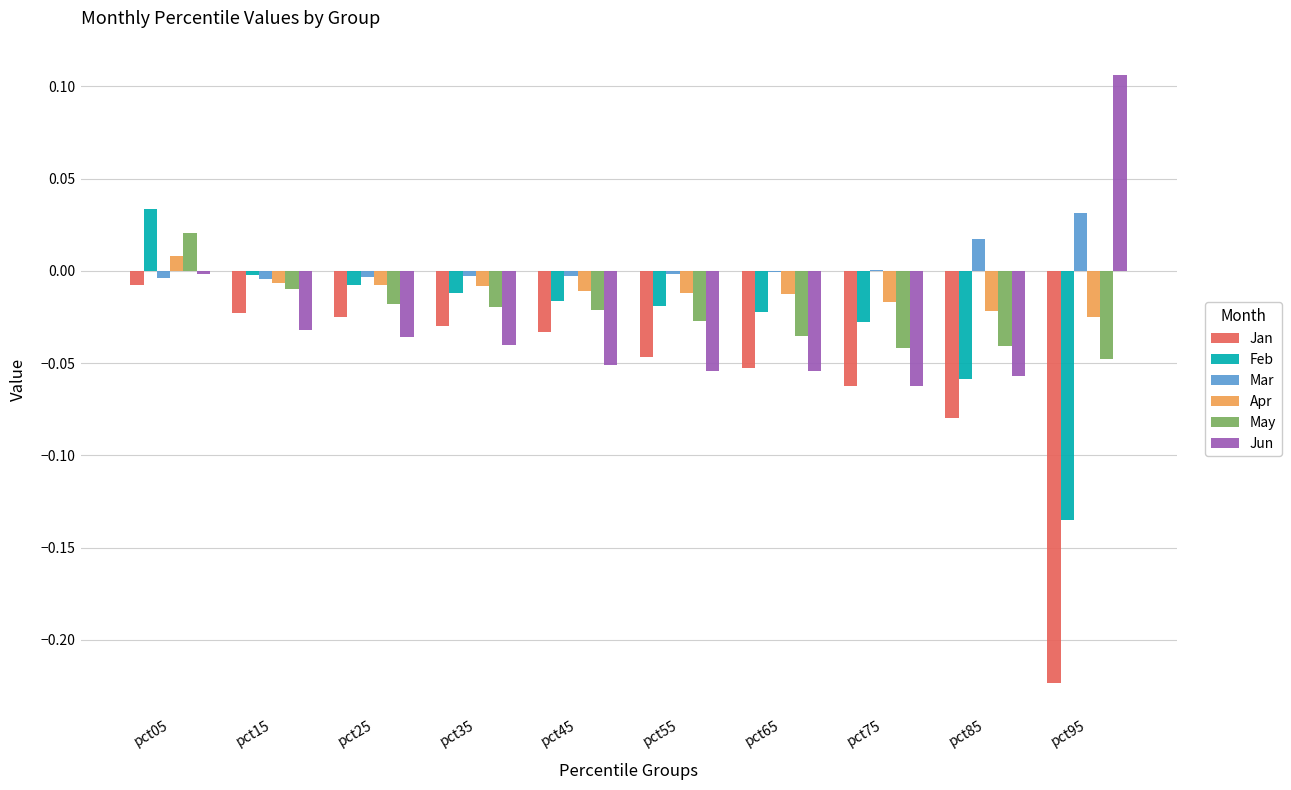

Count the number of categories in the chart.

10